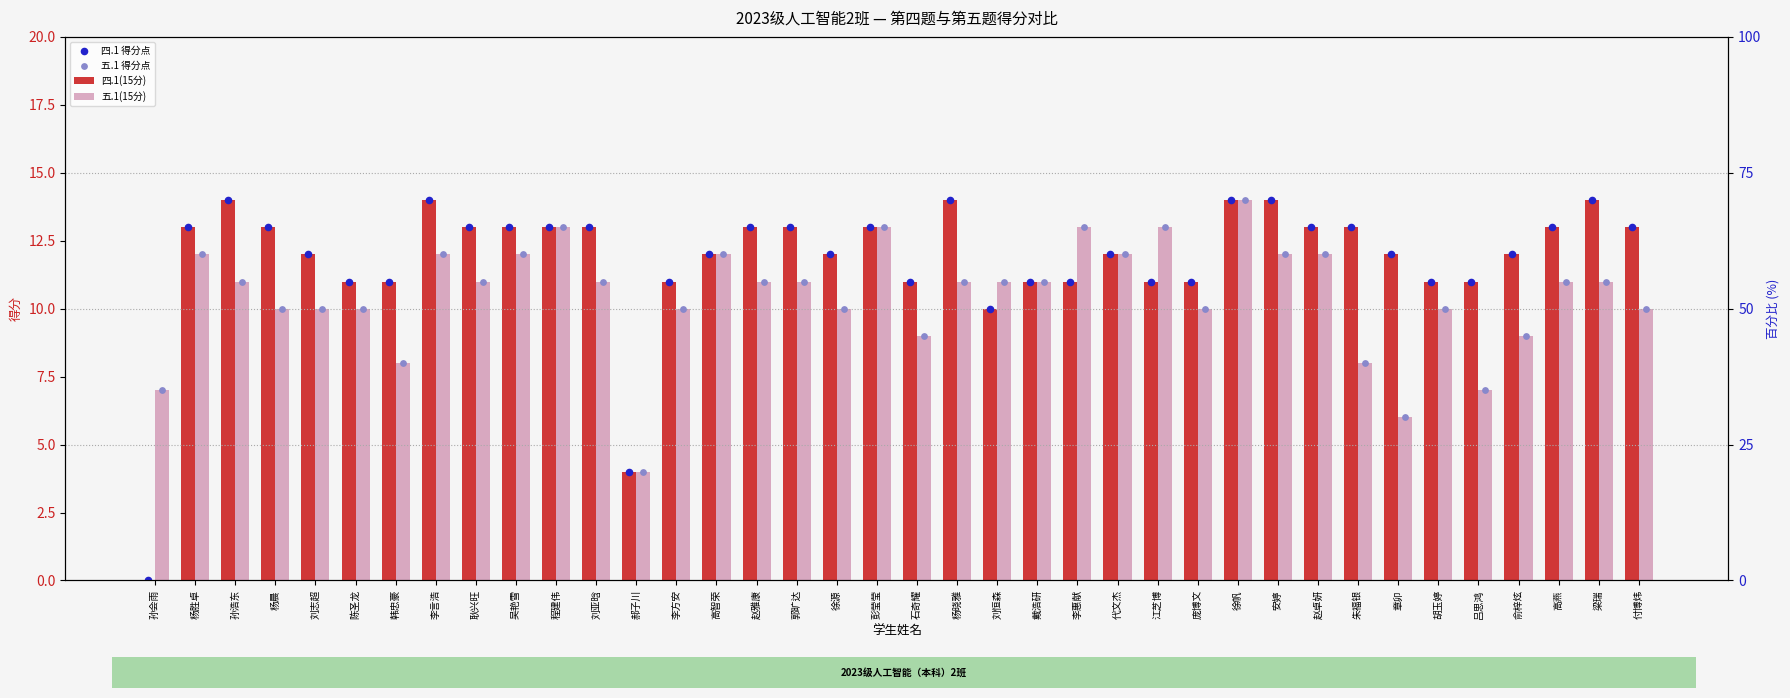

At how many categories does at least one series exceed 1?

38